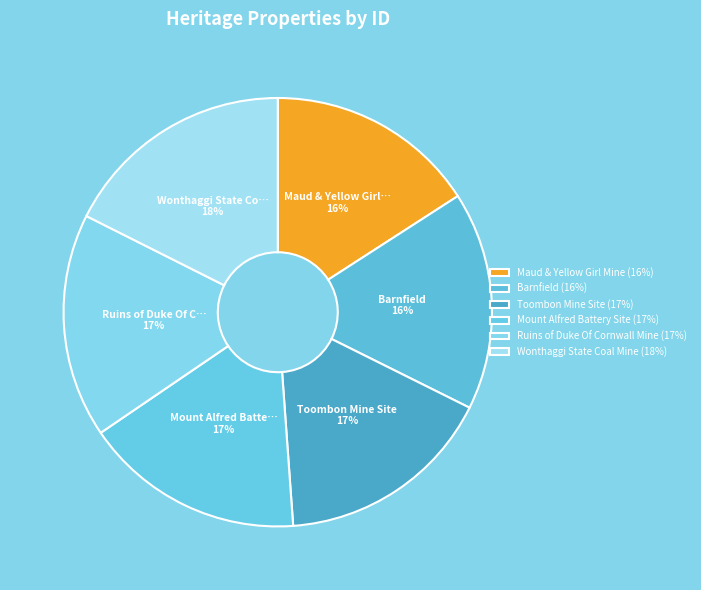

To the nearest percent, what portion does Wonthaggi State Coal Mine represent?

18%